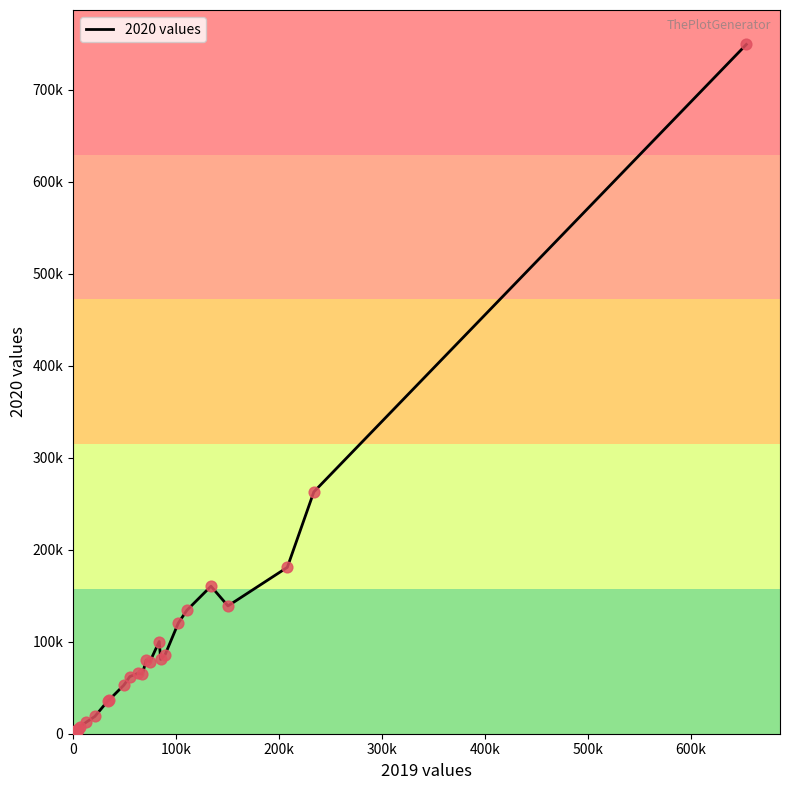

Is this an area chart (filled region under the line)?

No